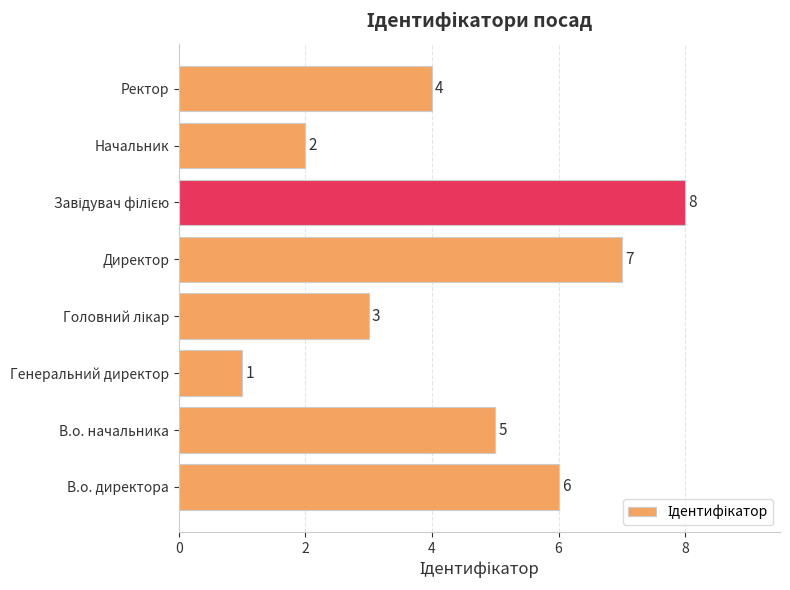

What is the ratio of the value at Начальник to the value at Генеральний директор?

2.0